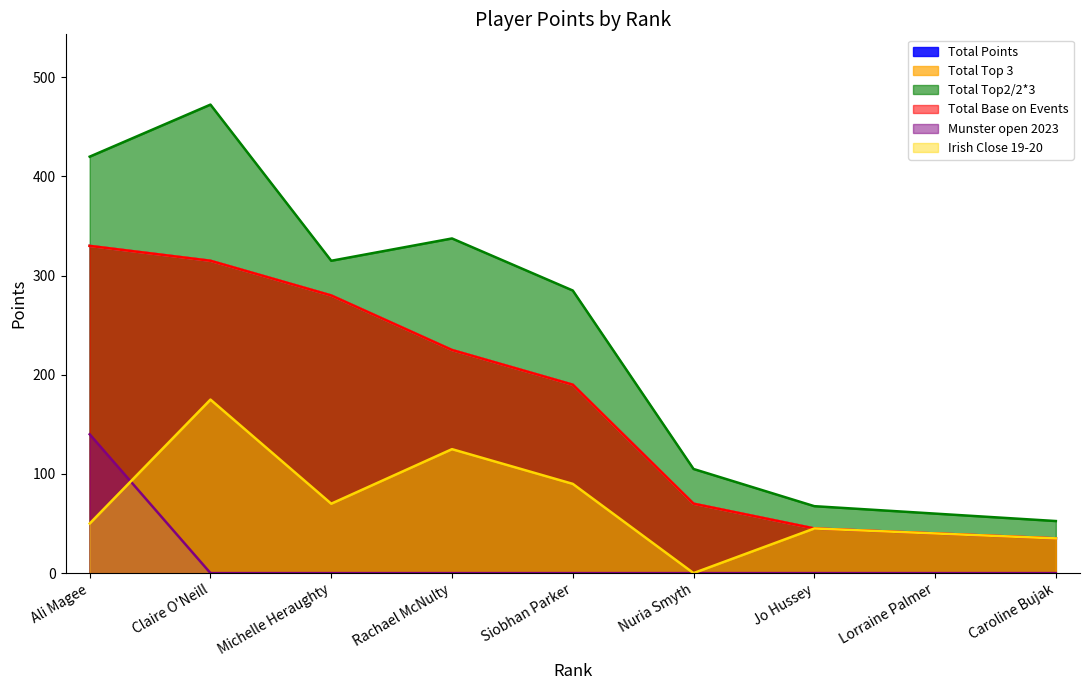

What is the total value across all series at Siobhan Parker?

945.0